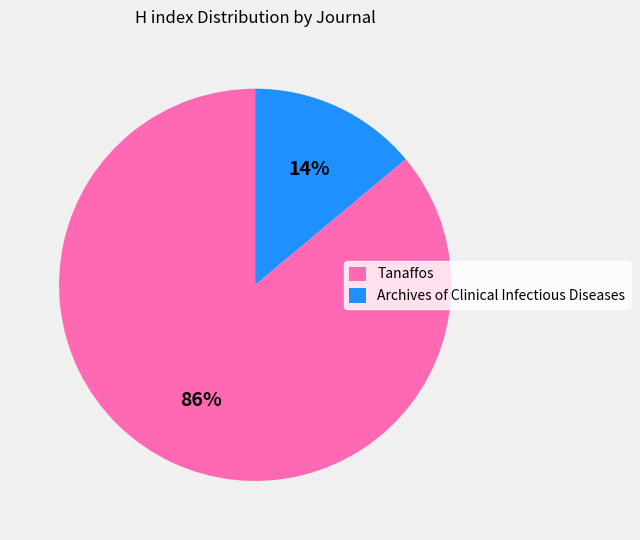

Which has a higher value, Tanaffos or Archives of Clinical Infectious Diseases?

Tanaffos